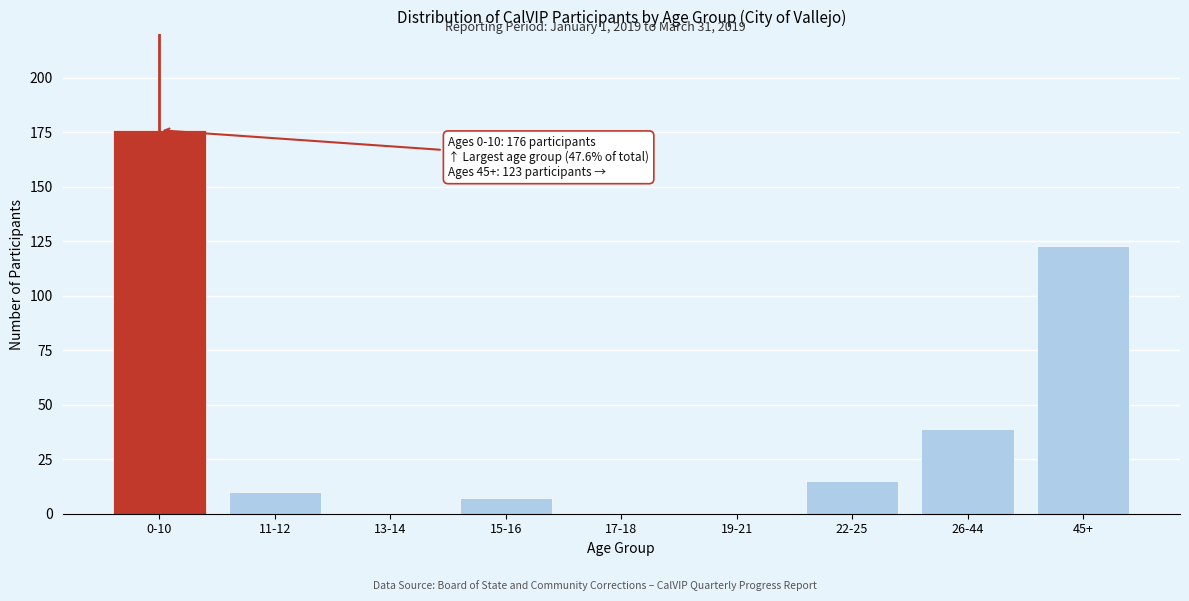

Reading left to right, extract all data points from this chart.

0-10=176	11-12=10	13-14=0	15-16=7	17-18=0	19-21=0	22-25=15	26-44=39	45+=123